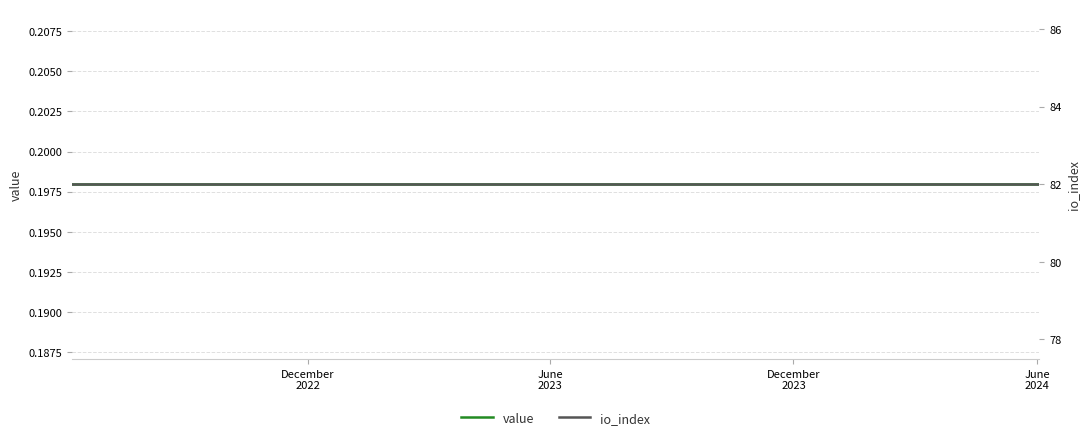

Reading right to left, extract all data points from this chart.

value: 0.2	0.2	0.2	0.2	0.2	0.2	0.2	0.2	0.2	0.2	0.2	0.2	0.2	0.2	0.2	0.2	0.2	0.2	0.2	0.2	0.2	0.2	0.2	0.2	0.2
io_index: 82.0	82.0	82.0	82.0	82.0	82.0	82.0	82.0	82.0	82.0	82.0	82.0	82.0	82.0	82.0	82.0	82.0	82.0	82.0	82.0	82.0	82.0	82.0	82.0	82.0